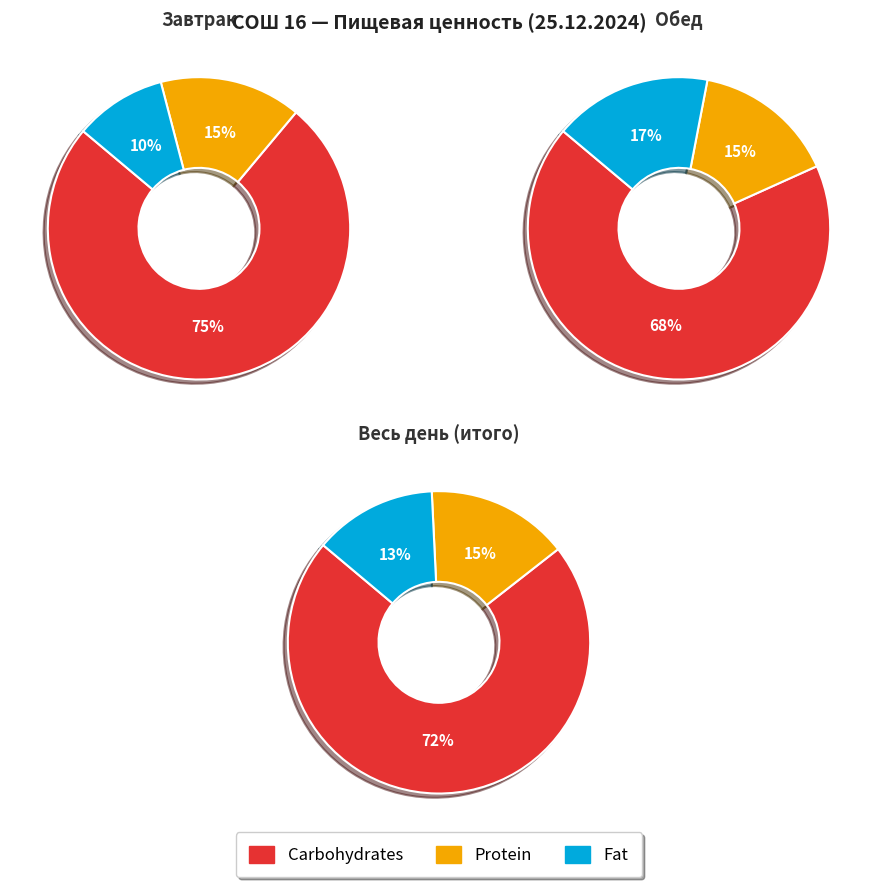

Which series has the widest spread of values?

Carbohydrates